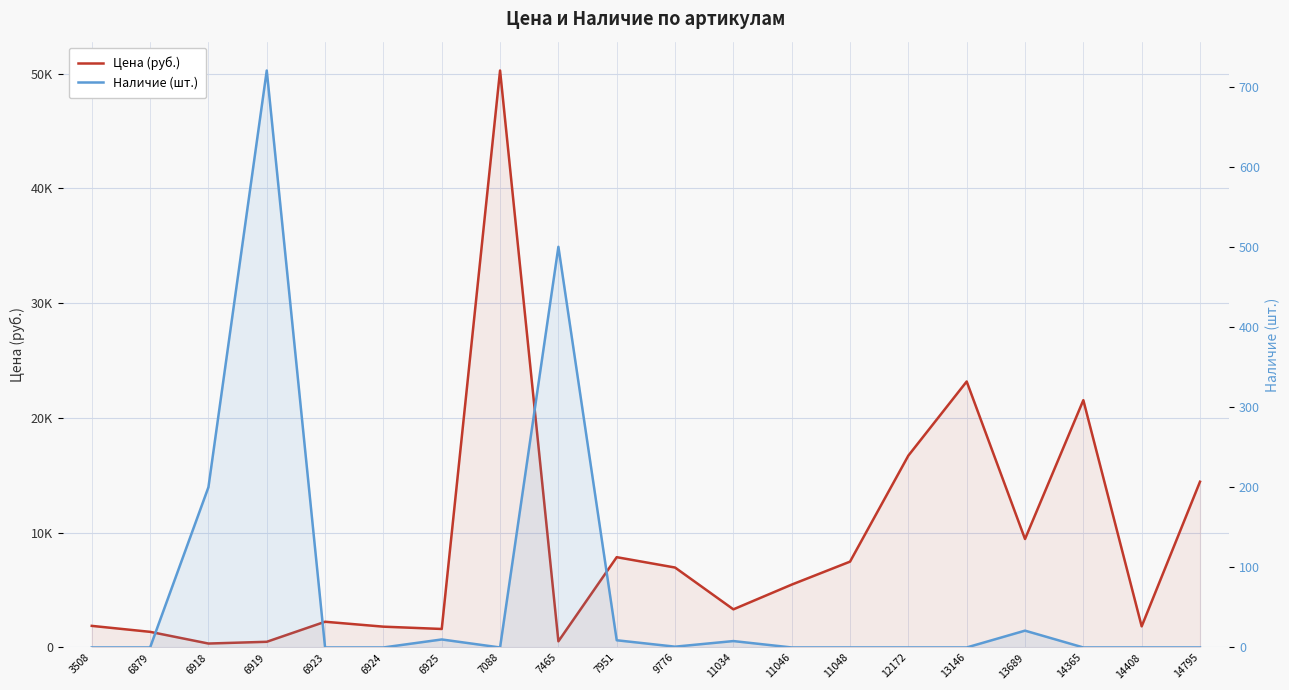

What is the difference between the maximum and minimum values in the Наличие (шт.) series?

720